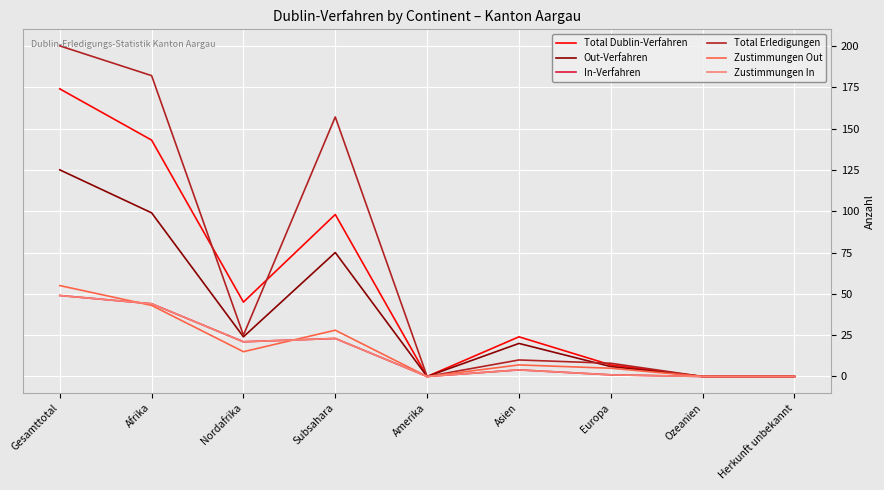

Where does the Total Erledigungen series first go above 10?

Gesamttotal